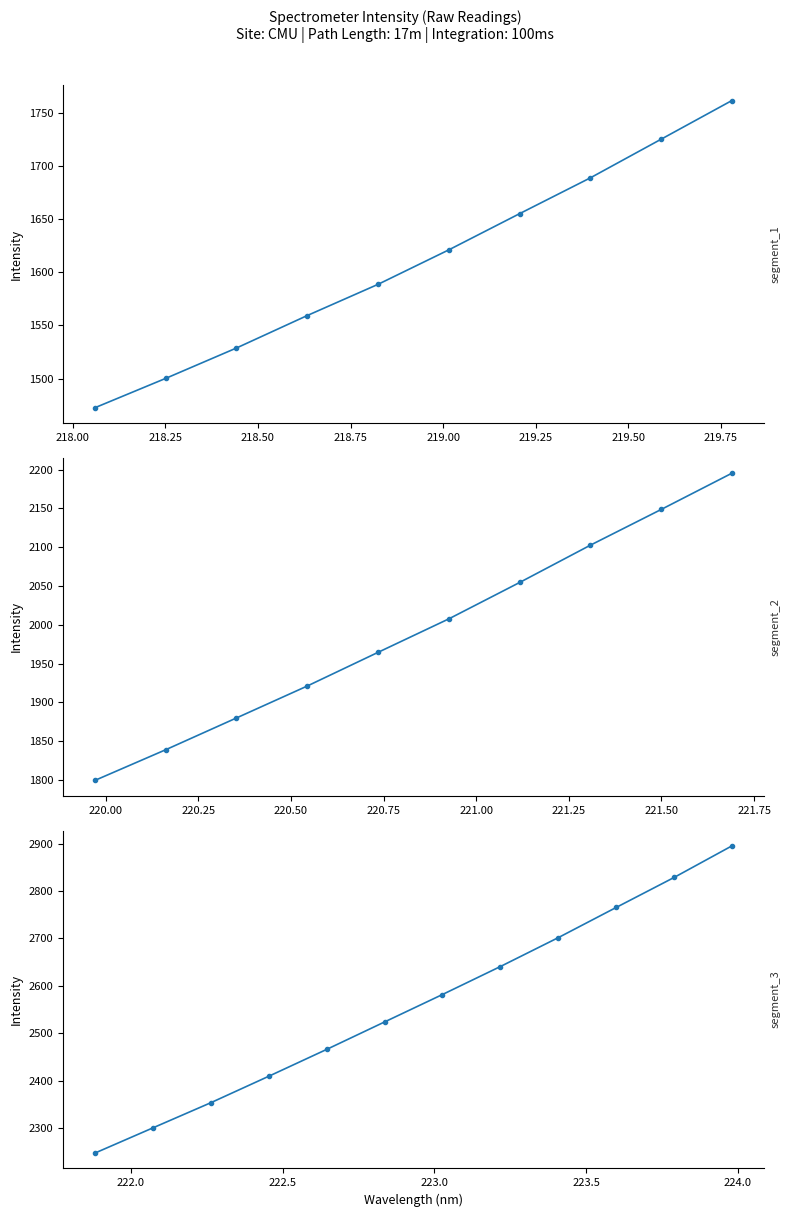

List the labels in order of value, smallest first.

218.0596, 218.2508, 218.442, 218.6332, 218.8244, 219.0156, 219.2067, 219.3979, 219.589, 219.7801, 219.9712, 220.1623, 220.3533, 220.5444, 220.7354, 220.9264, 221.1174, 221.3083, 221.4993, 221.6902, 221.8812, 222.0721, 222.263, 222.4538, 222.6447, 222.8355, 223.0264, 223.2172, 223.408, 223.5987, 223.7895, 223.9802